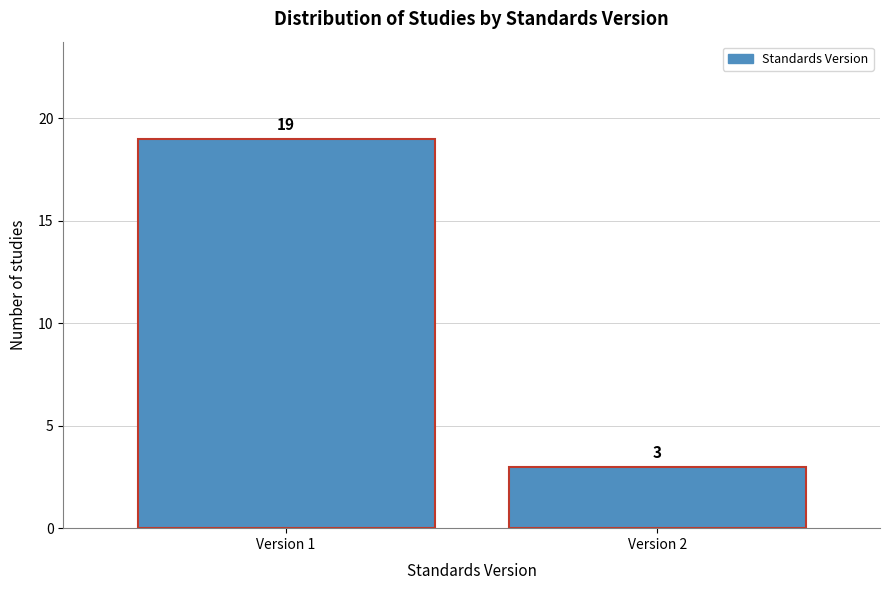

Reading left to right, list all the values displayed in this chart.

19	3